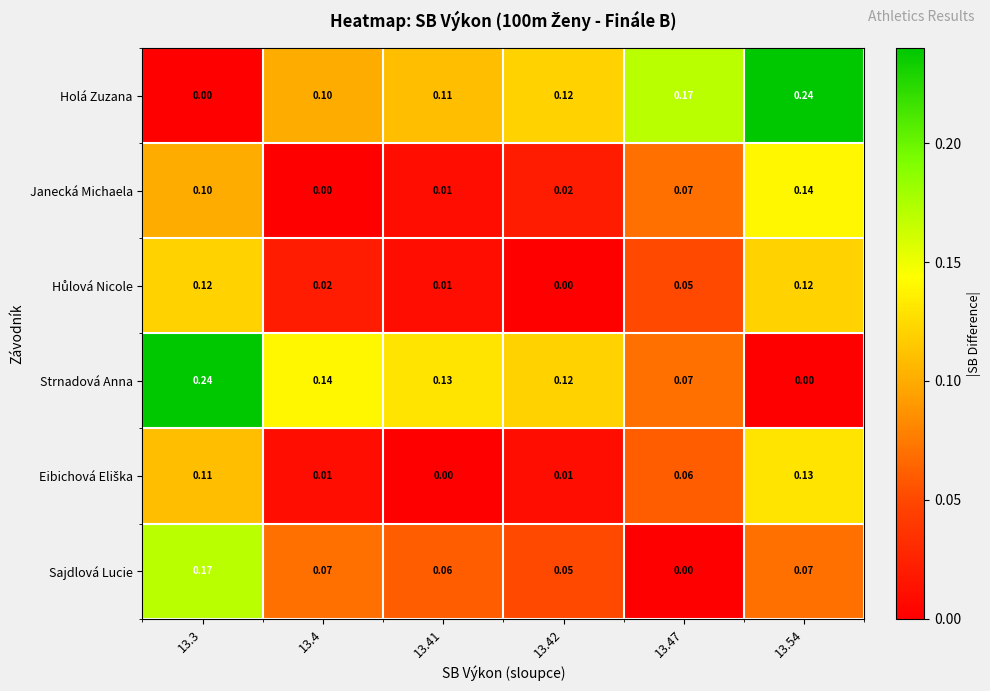

Which series has the largest total across all categories?

Holá Zuzana